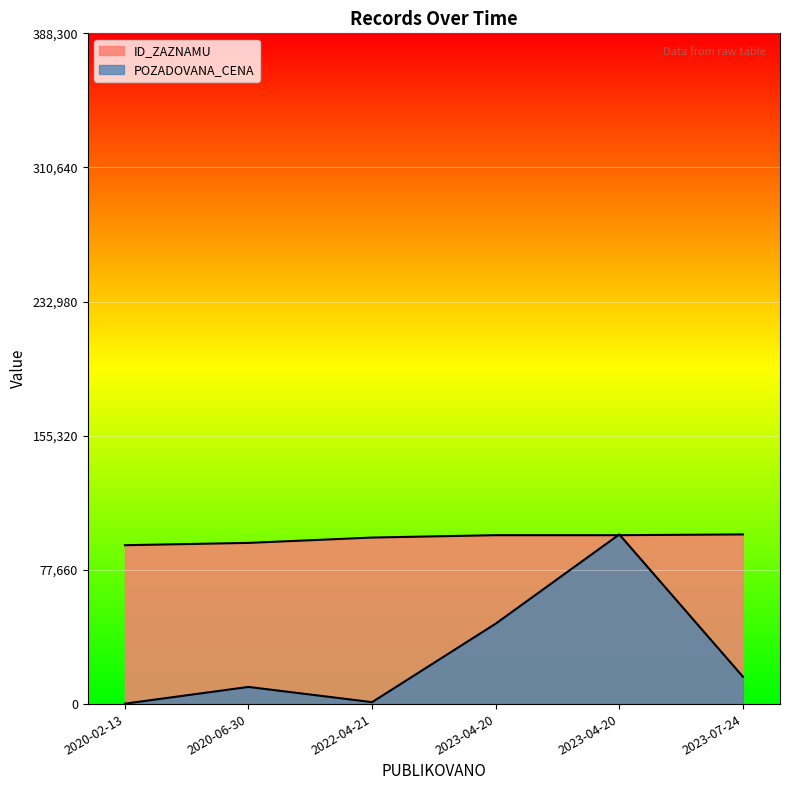

Reading right to left, what are all the values shown in this chart?

ID_ZAZNAMU: 2023-07-24=98217.0	2023-04-20=97782.0	2023-04-20=97780.0	2022-04-21=96400.0	2020-06-30=93317.0	2020-02-13=91971.0
POZADOVANA_CENA: 2023-07-24=15859.4	2023-04-20=98217.0	2023-04-20=46568.2	2022-04-21=1126.9	2020-06-30=9933.0	2020-02-13=250.4